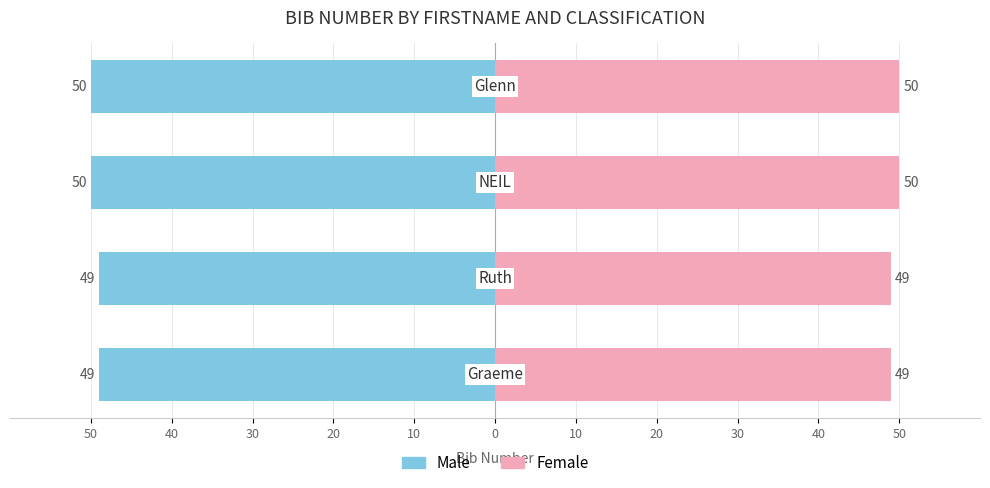

What is the sum of all Female values?

198